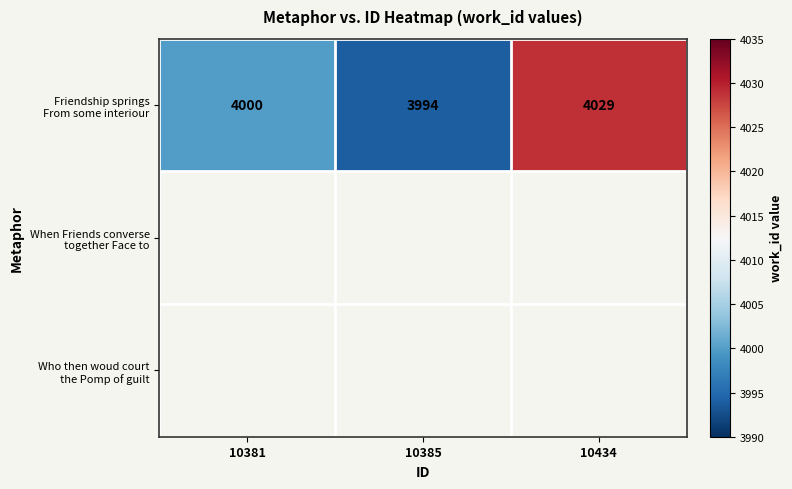

At which label does Friendship springs From some interiour reach its peak?

10434